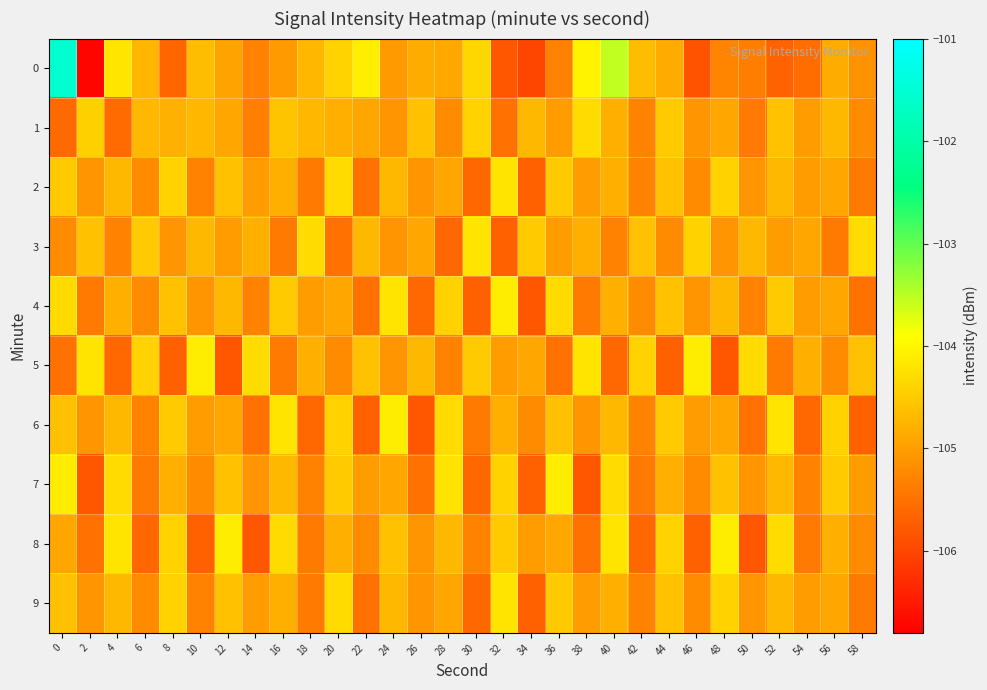

Count the number of categories in the chart.

30